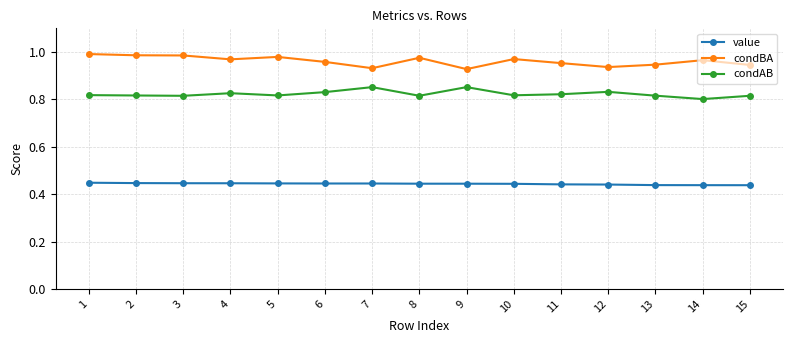

Is it true that condAB equals 0.8 at 12?

True